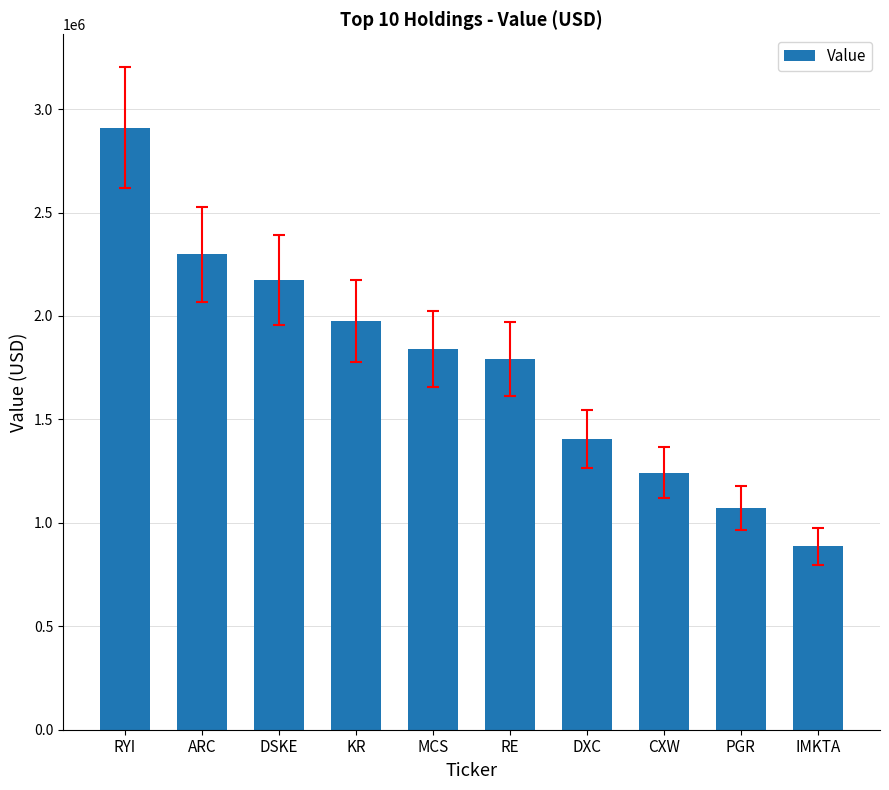

Reading left to right, extract all data points from this chart.

RYI=2910400	ARC=2297930	DSKE=2172323	KR=1974800	MCS=1840000	RE=1790100	DXC=1405800	CXW=1242000	PGR=1072950	IMKTA=887000